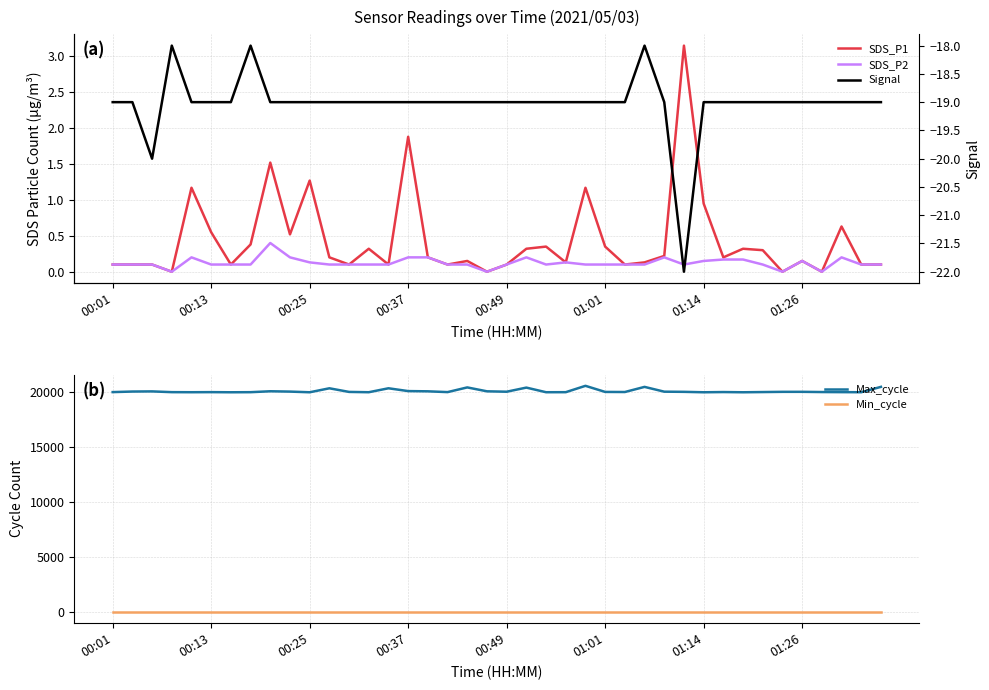

What is the spread (max minus min) of values at 37?

20051.0